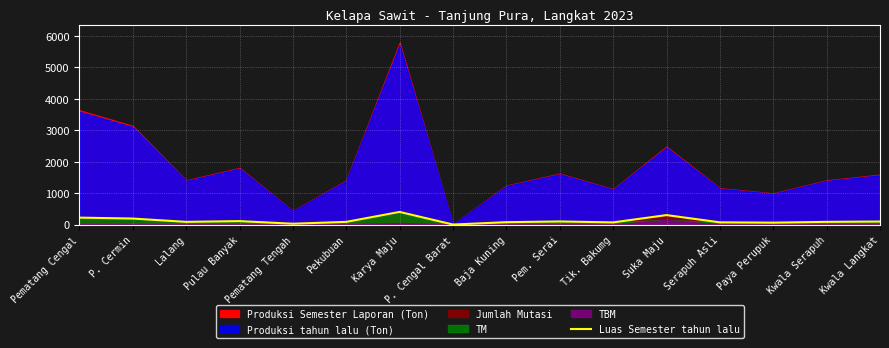

What is the highest value of the Luas Semester tahun lalu series?

400